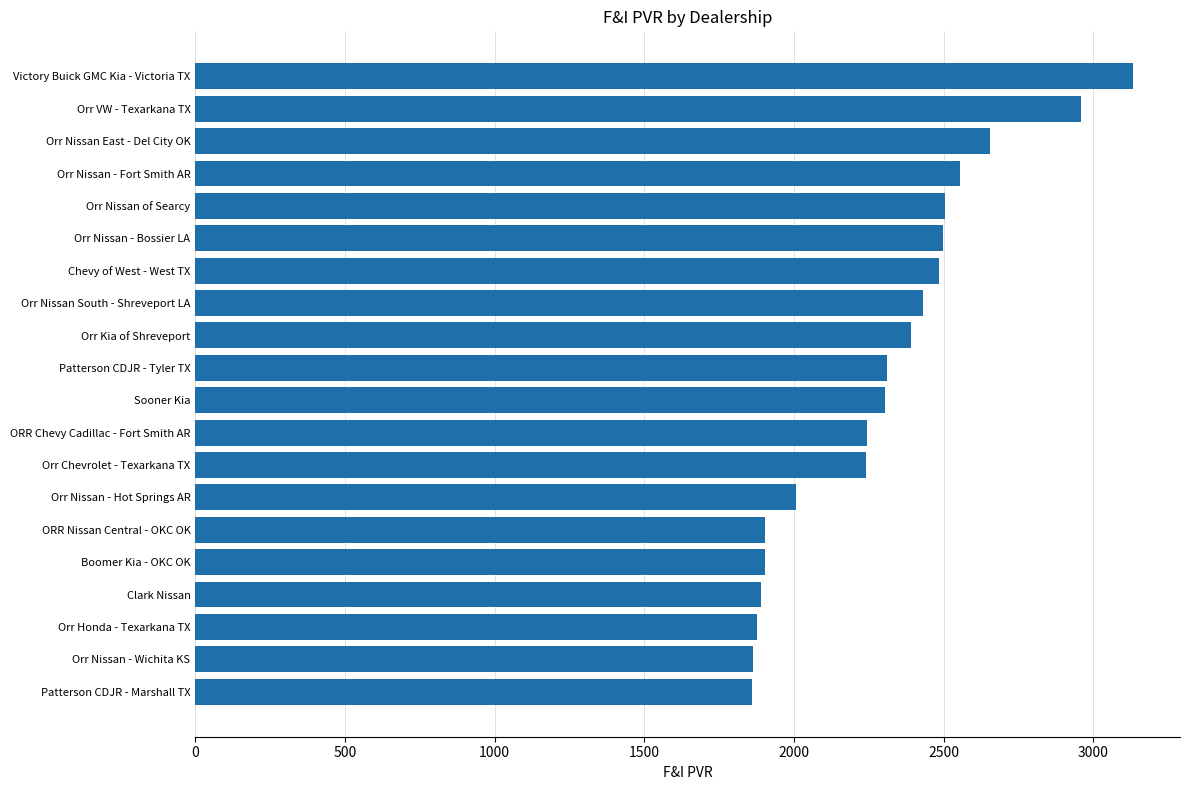

What is the minimum value shown in the chart?

1860.1